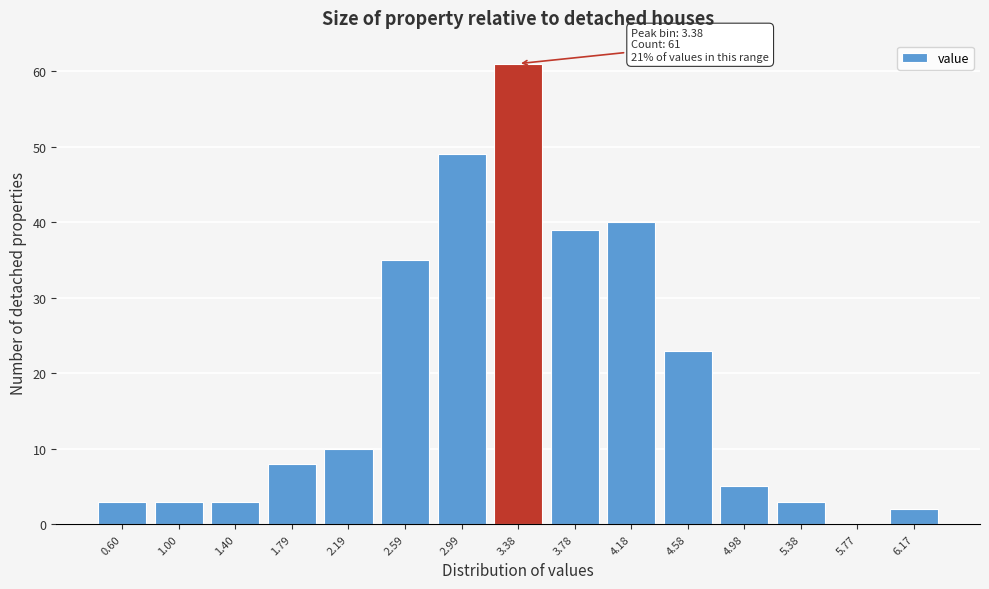

Over which range of the x-axis is the bar tallest?

3.20 to 3.60